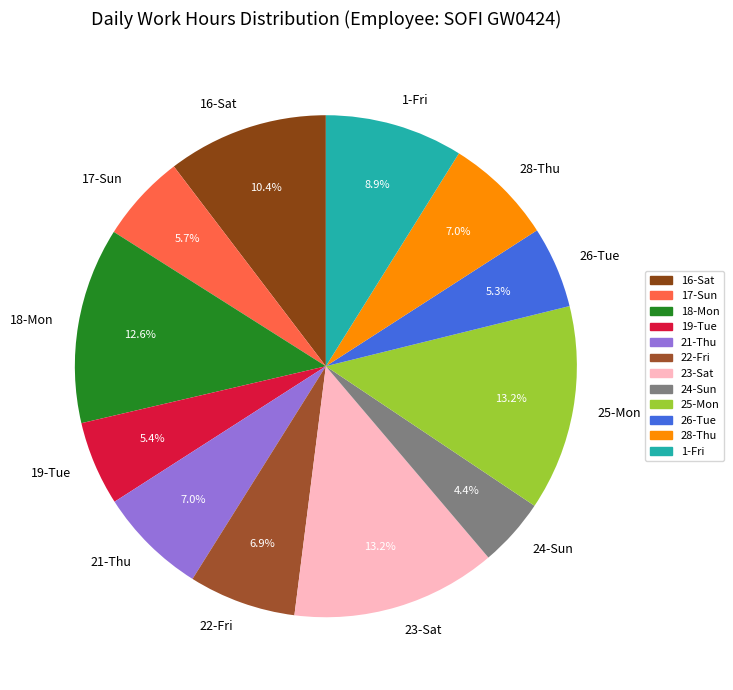

To the nearest percent, what percentage of the pie is 17-Sun?

6%